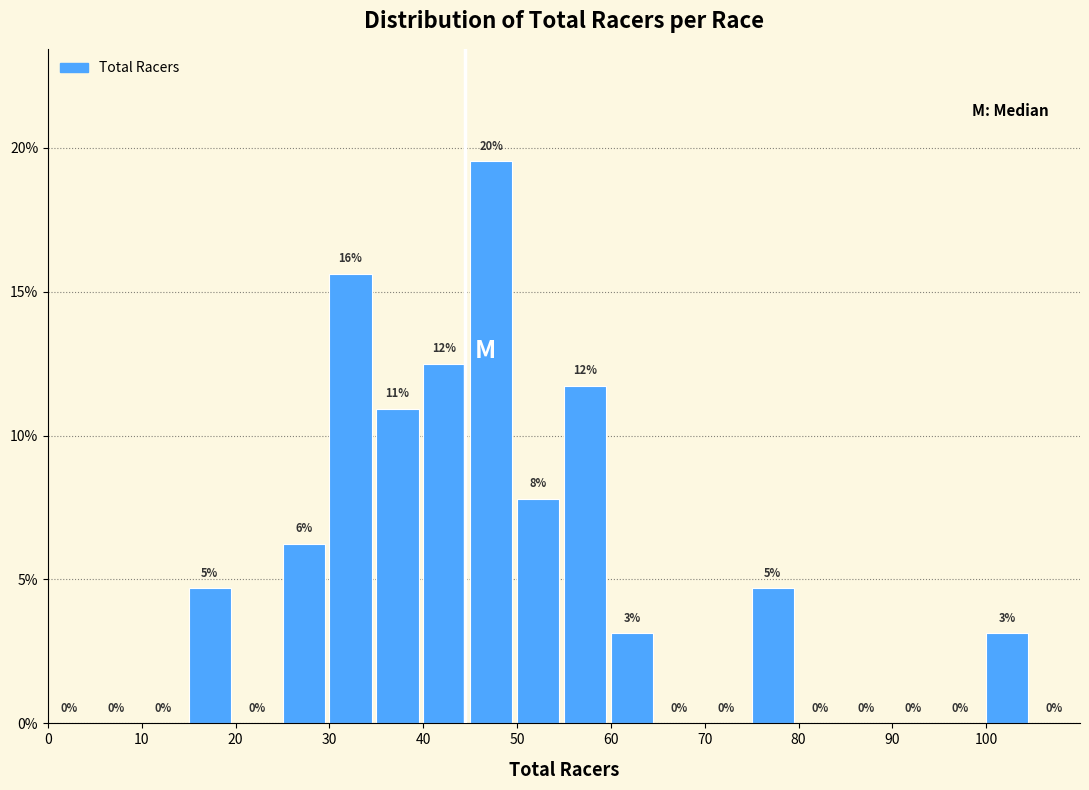

Which range on the x-axis has the tallest bar?

45 to 50